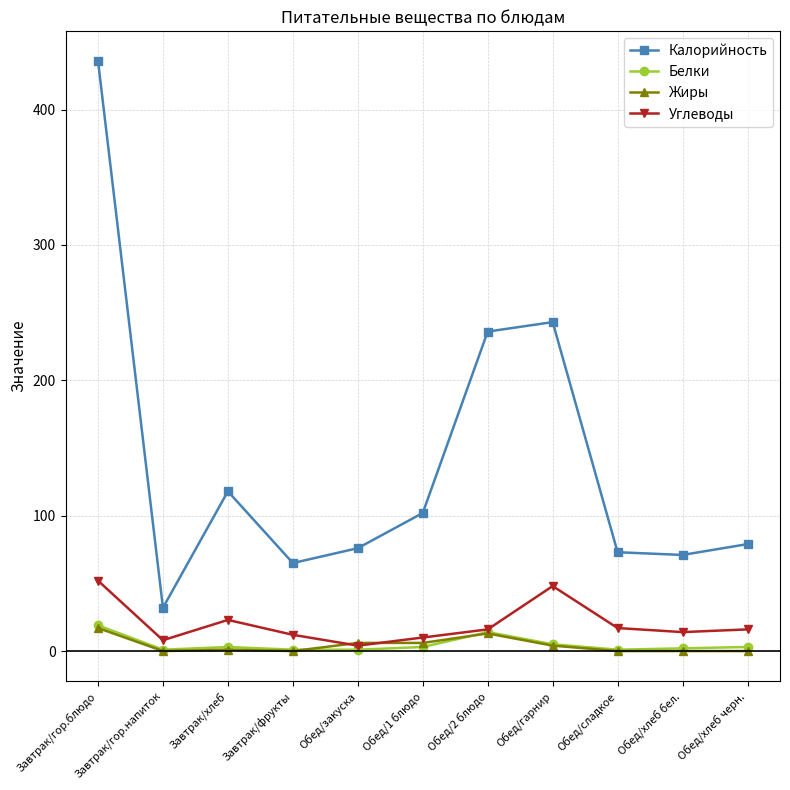

How many intersections are there between Жиры and Белки?

2